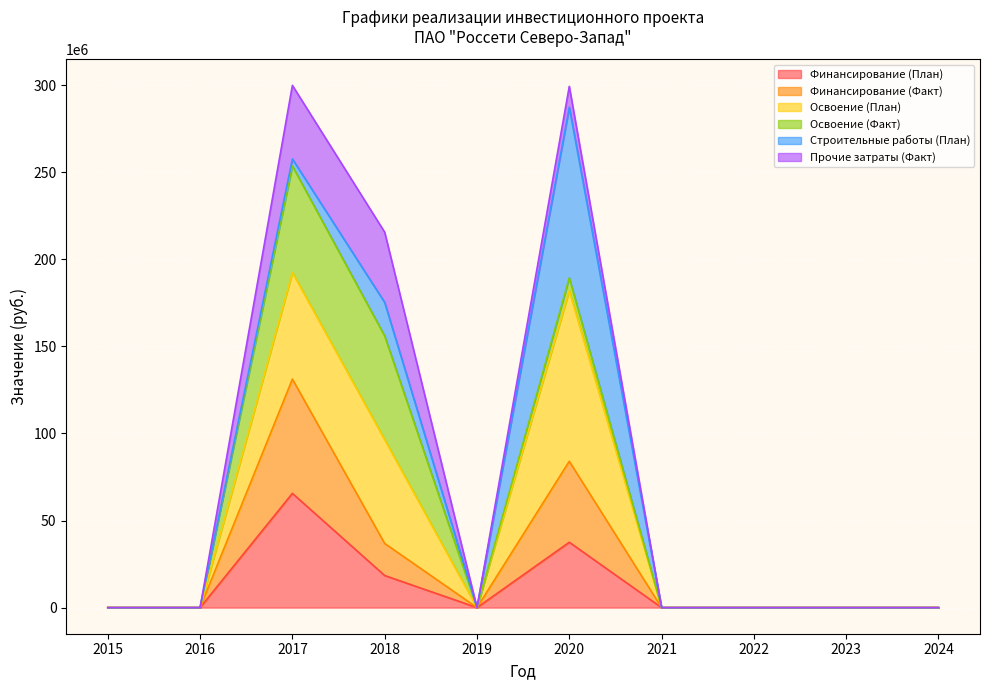

Which label corresponds to the largest value in the chart?

2020